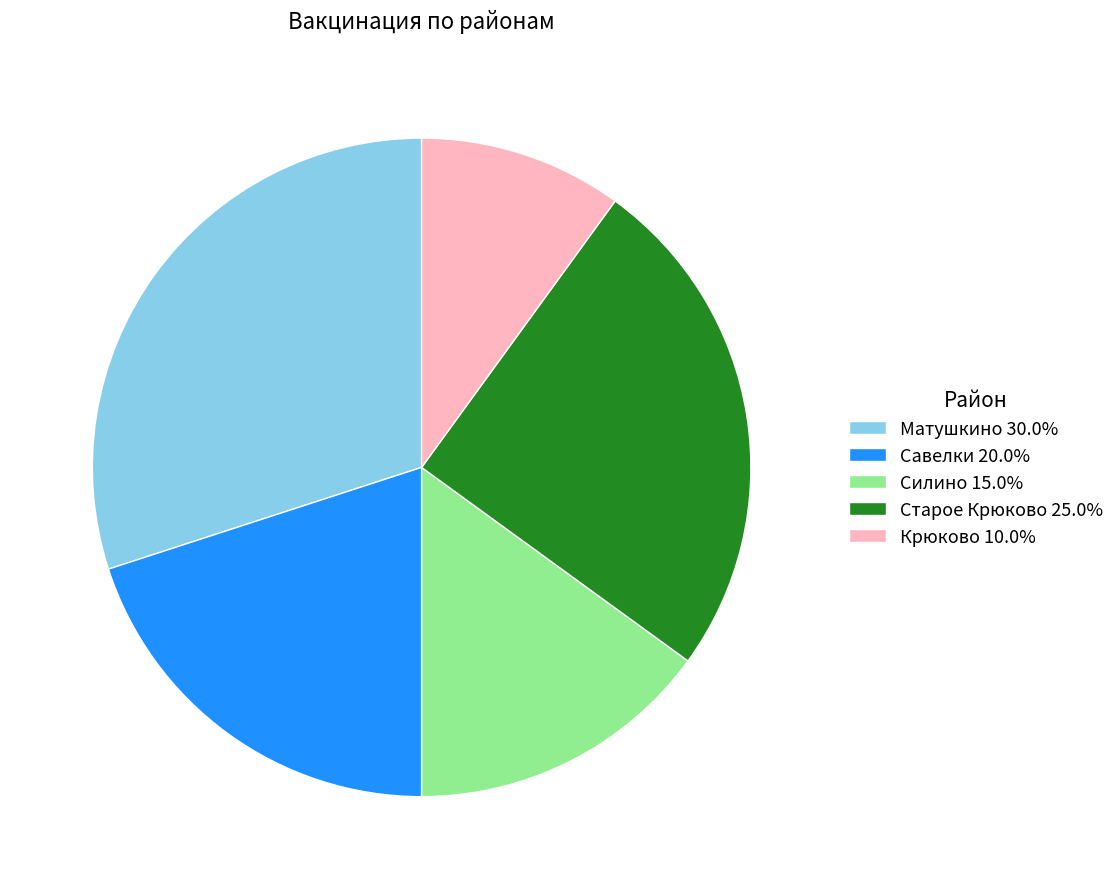

Which has a higher value, Старое Крюково or Крюково?

Старое Крюково